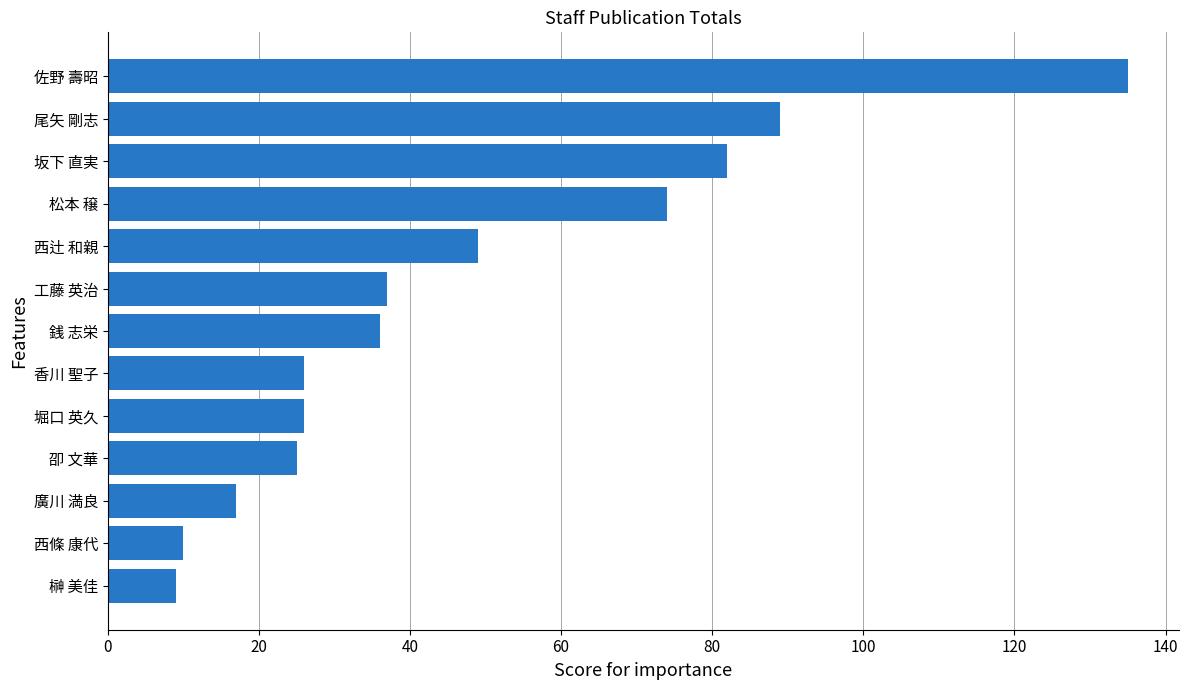

Reading bottom to top, extract all data points from this chart.

9	10	17	25	26	26	36	37	49	74	82	89	135